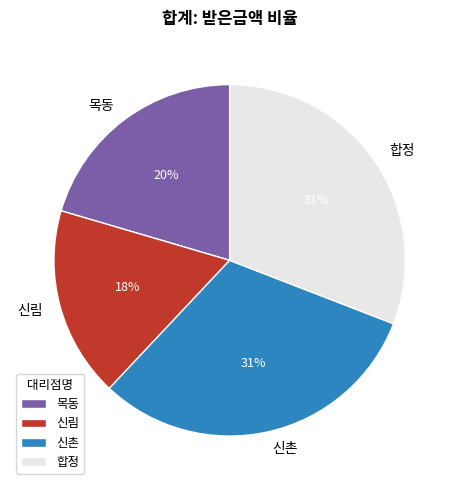

To the nearest percent, what is the average slice percentage?

25%